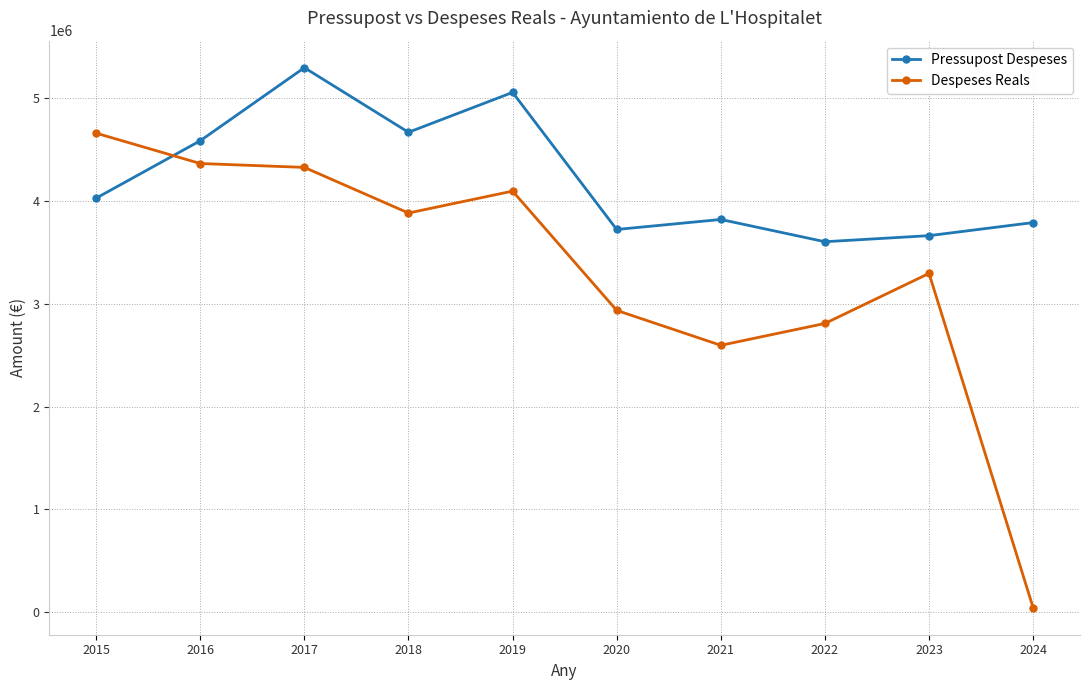

True or false: Despeses Reals has more than 1 interior local peaks.

True